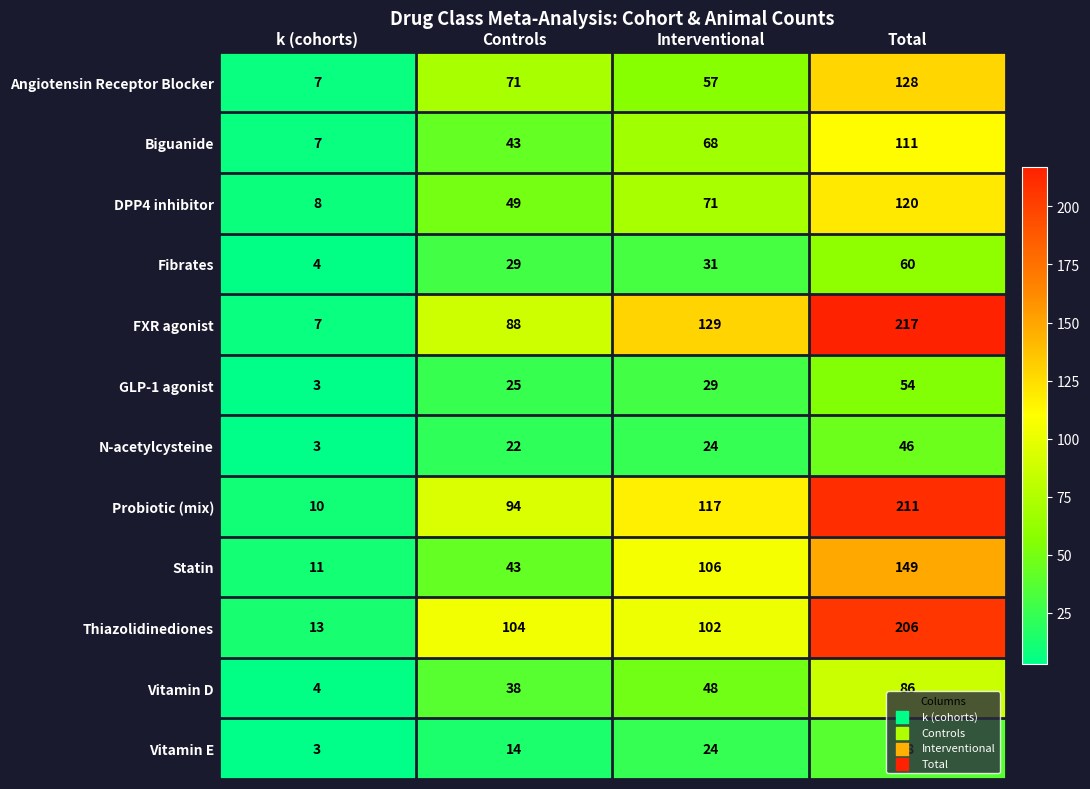

What is the total value across all series at k (cohorts)?

80